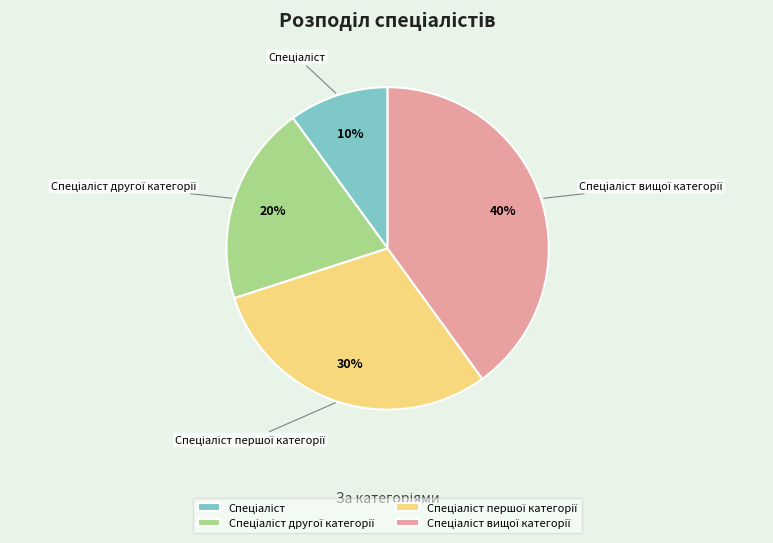

Is there a majority slice in this chart?

No